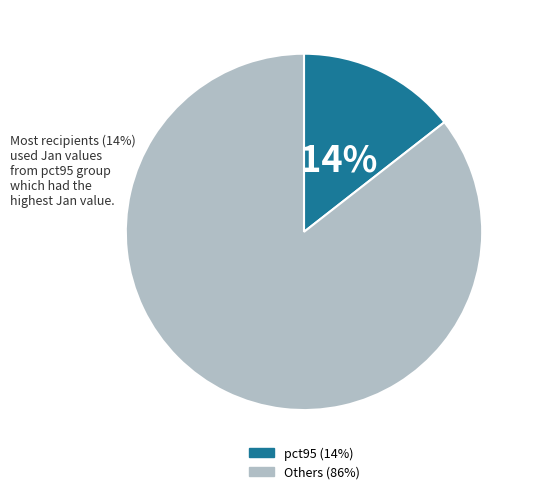

Does any single category account for the majority?

Yes